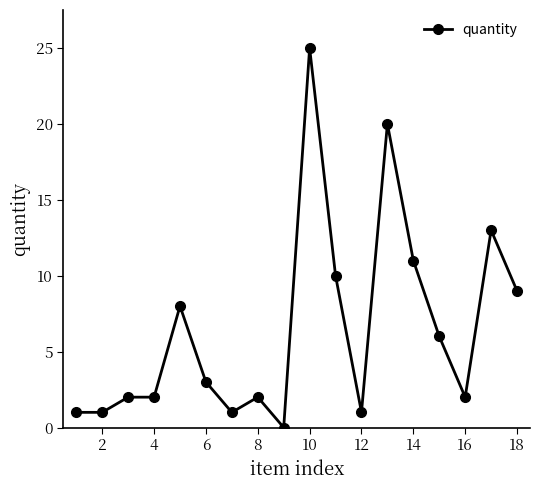

What is the difference between the maximum and second lowest values?

24